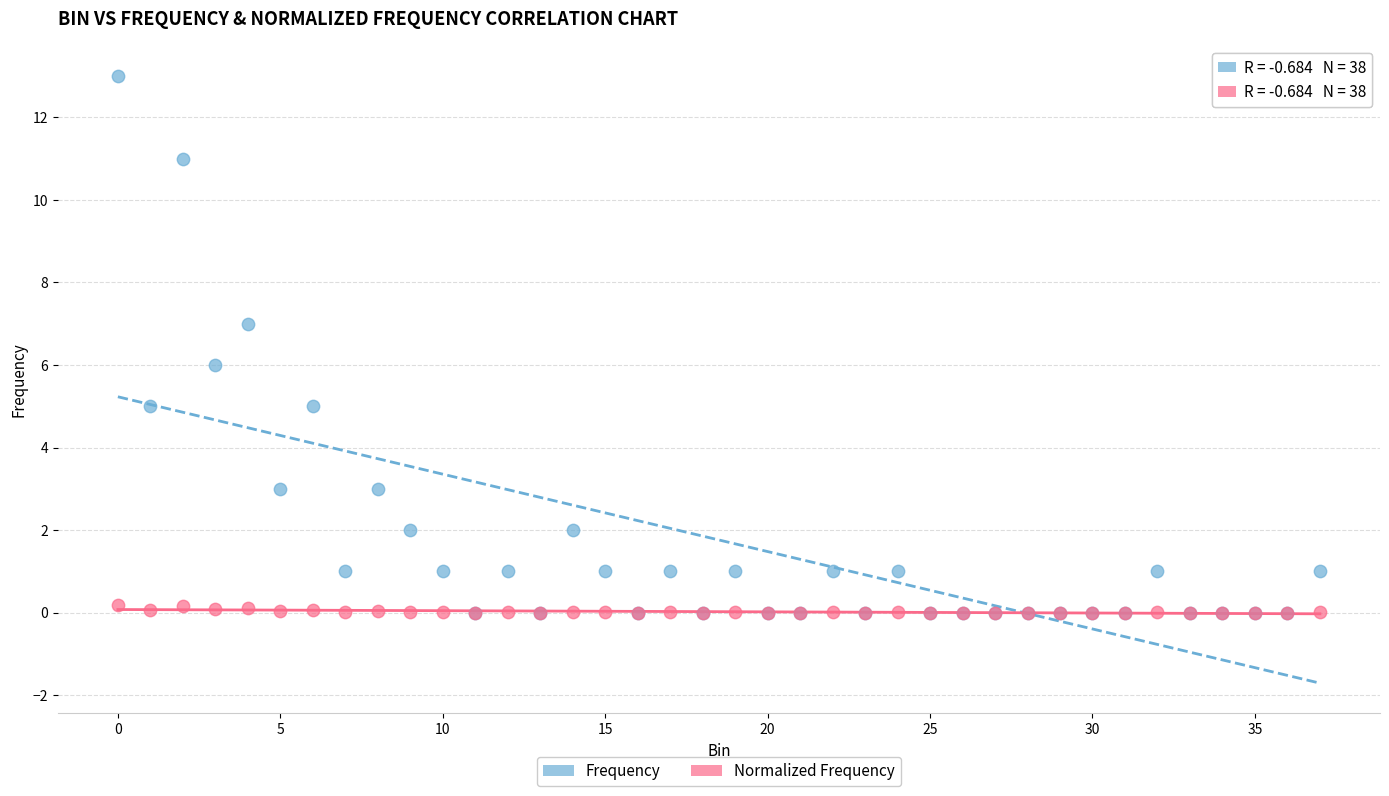

Which series has the largest Y range (max minus min)?

Frequency